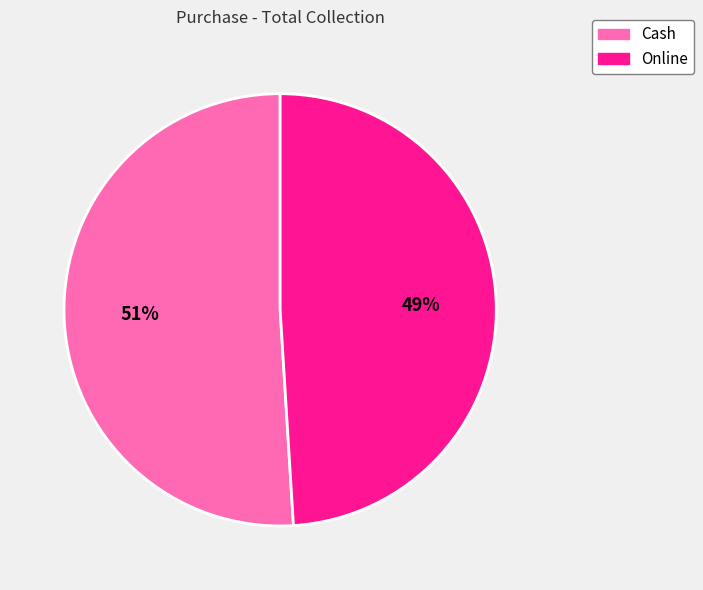

Do Online and Cash together represent more than half of the pie?

Yes